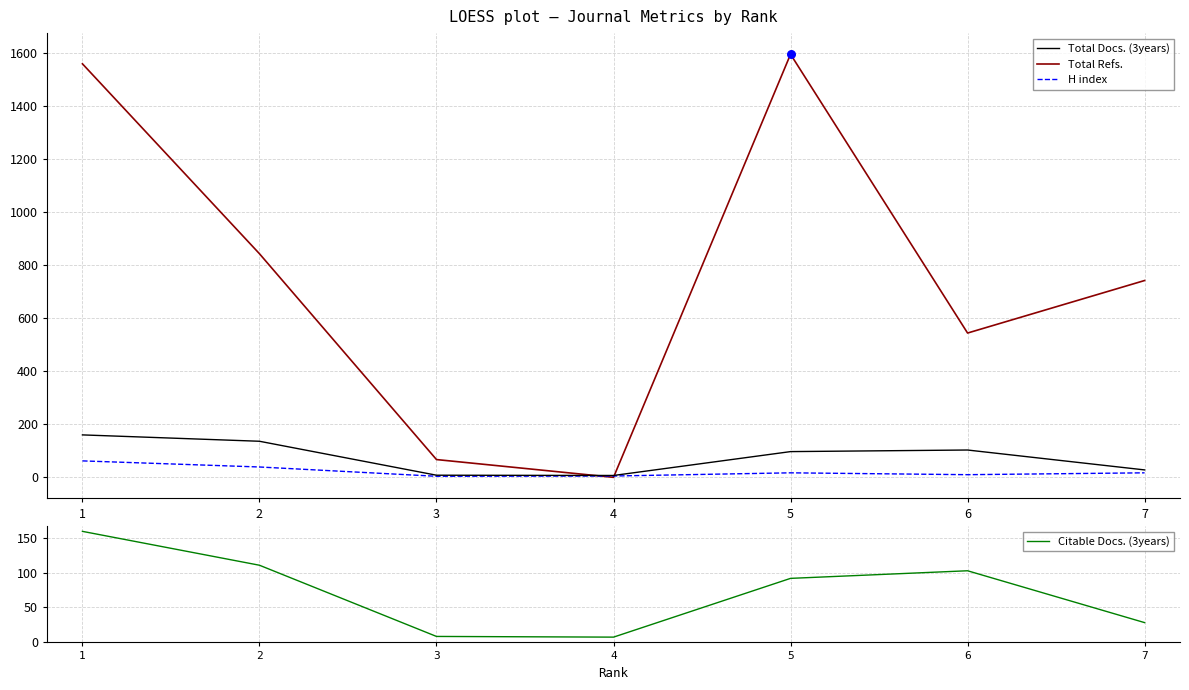

Which series contains the highest Y value?

Total Refs.